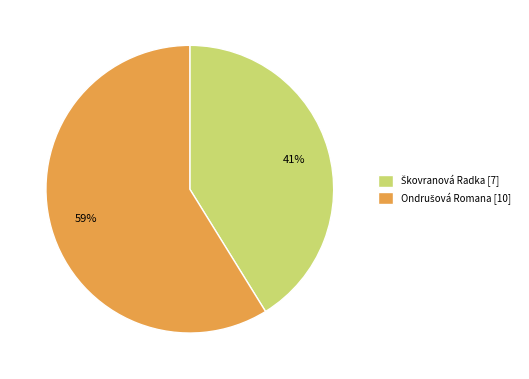

To the nearest percent, what is the average slice percentage?

50%